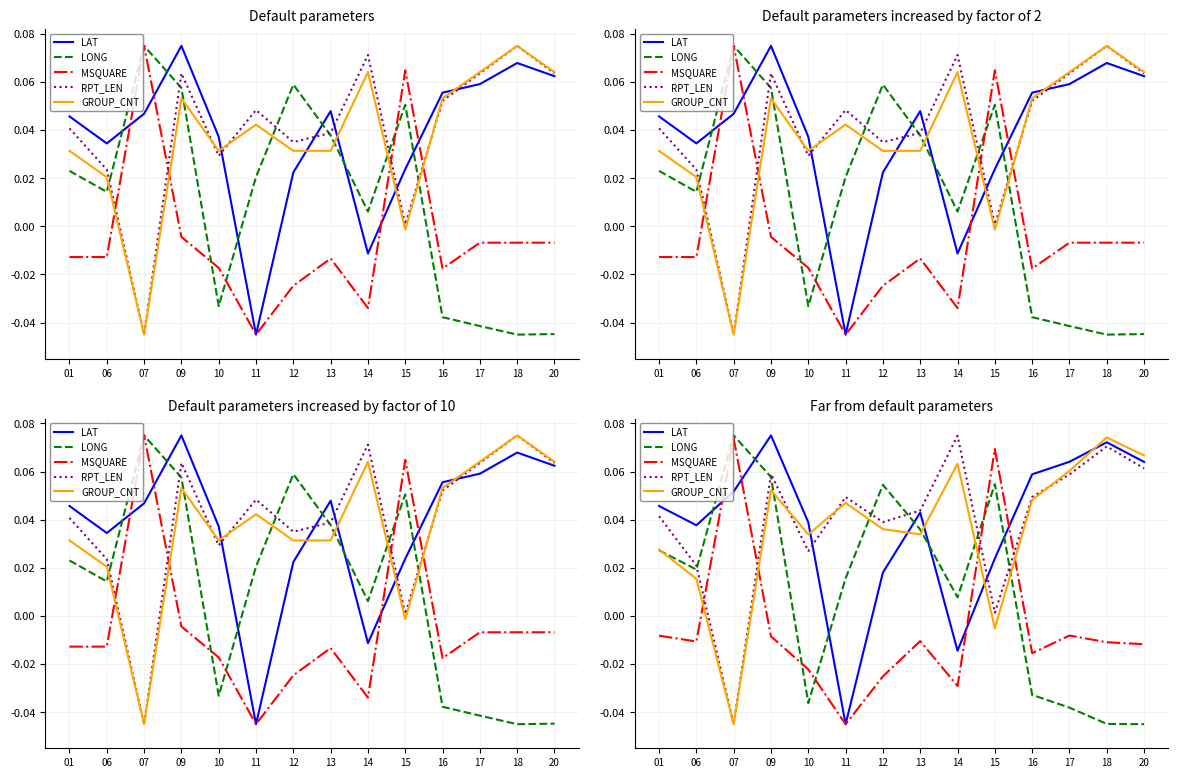

What is the maximum value shown in the chart?

0.1